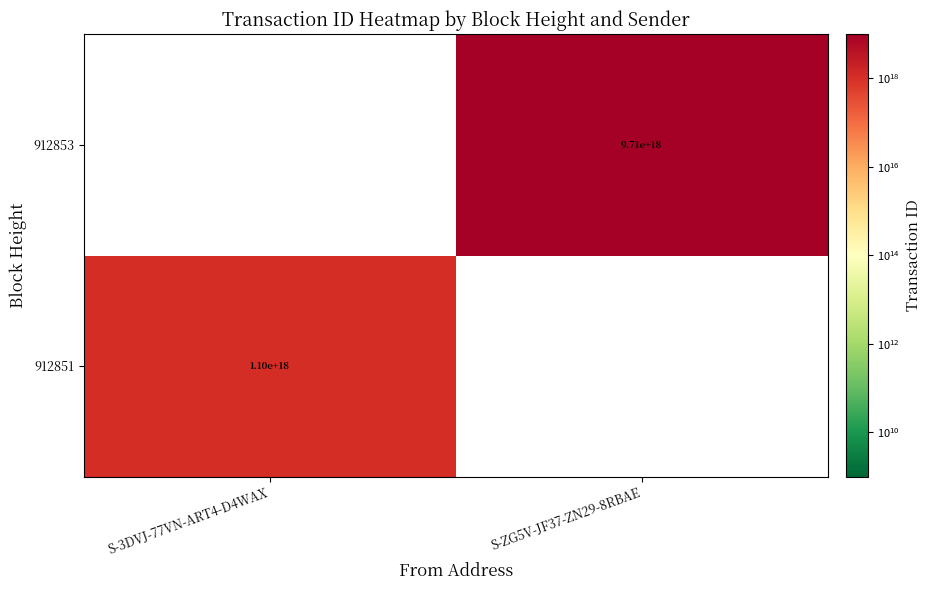

True or false: 912853 has a value of 9710000000000000000 at S-ZG5V-JF37-ZN29-8RBAE.

True